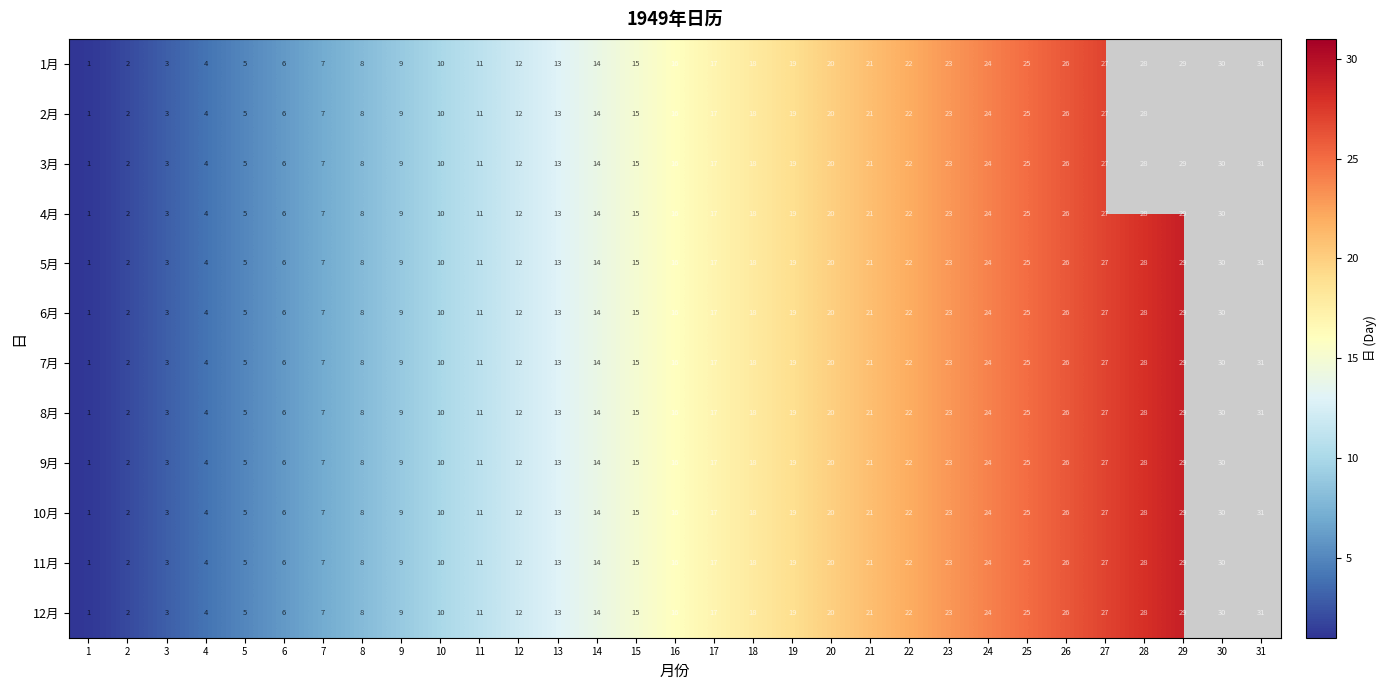

The 10月 series shows 1.2 at 3. True or false?

False